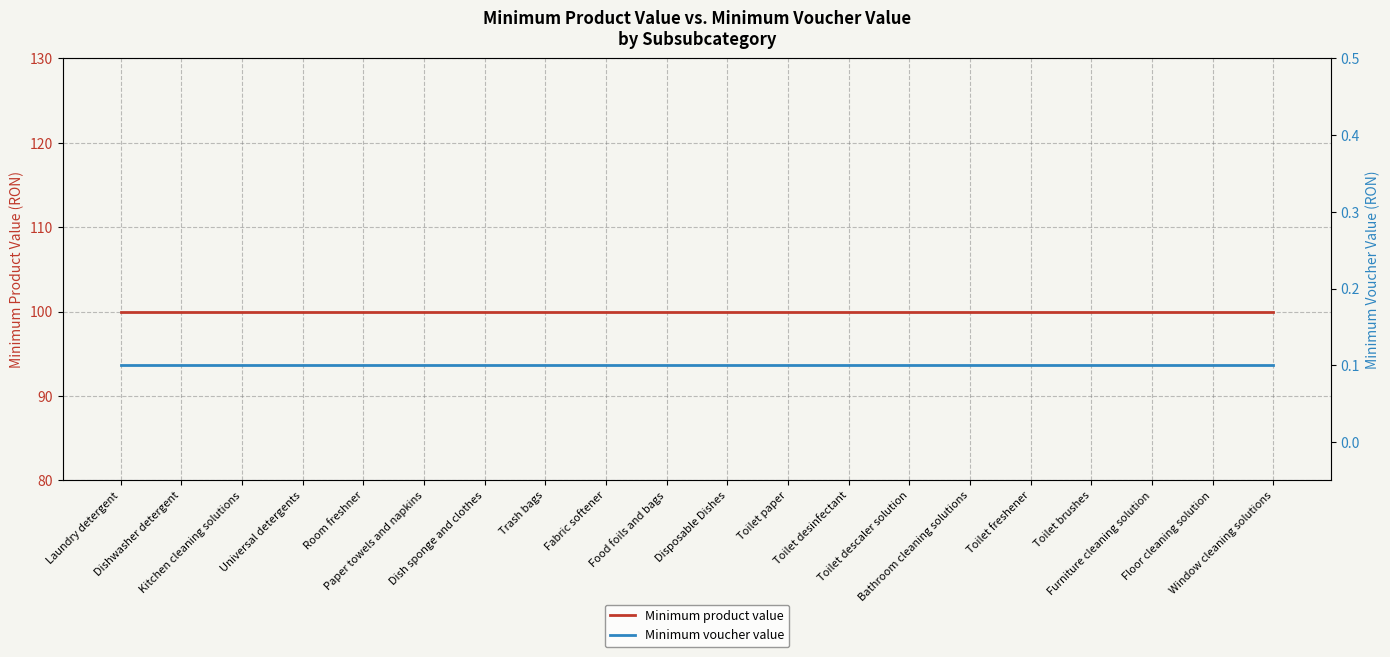

True or false: Minimum product value and Minimum voucher value cross at least once.

False